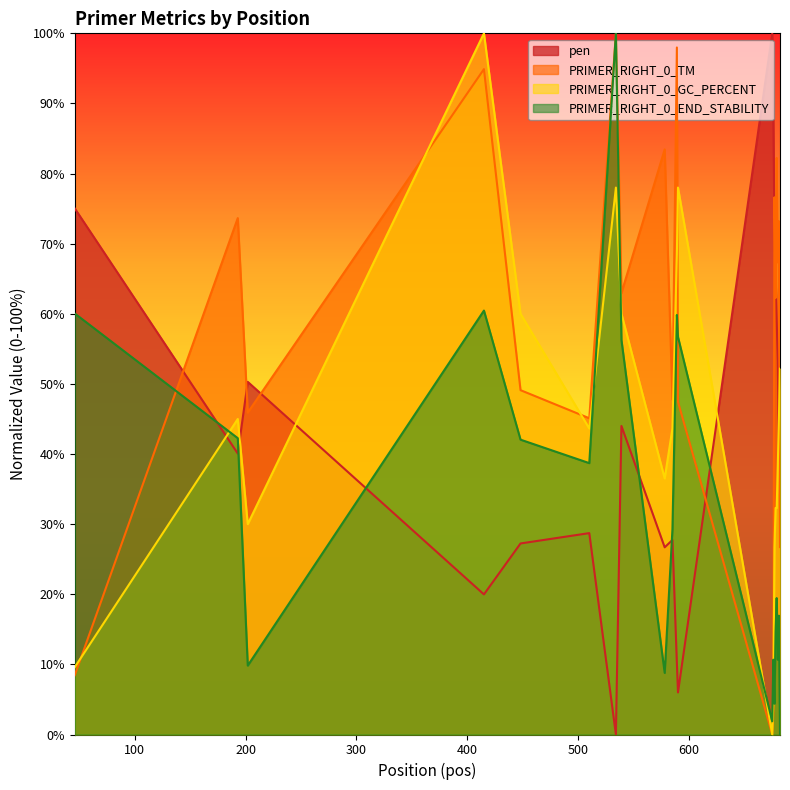

Does the chart display data point markers on the line(s)?

No